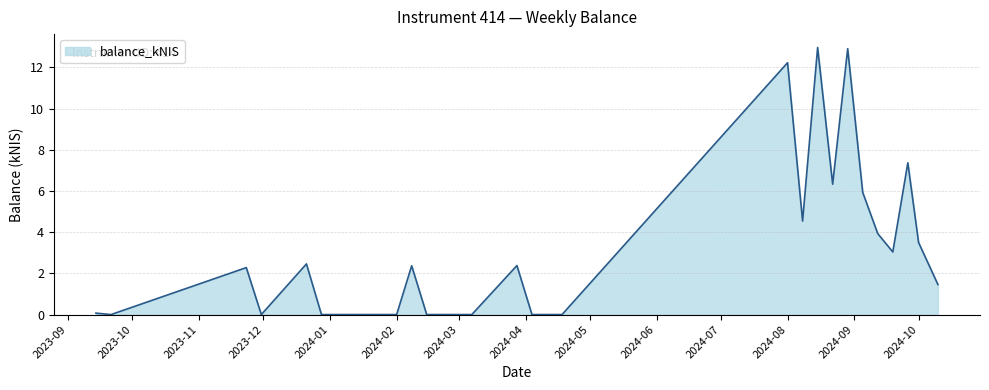

What is the difference between the maximum and minimum values?

13.0